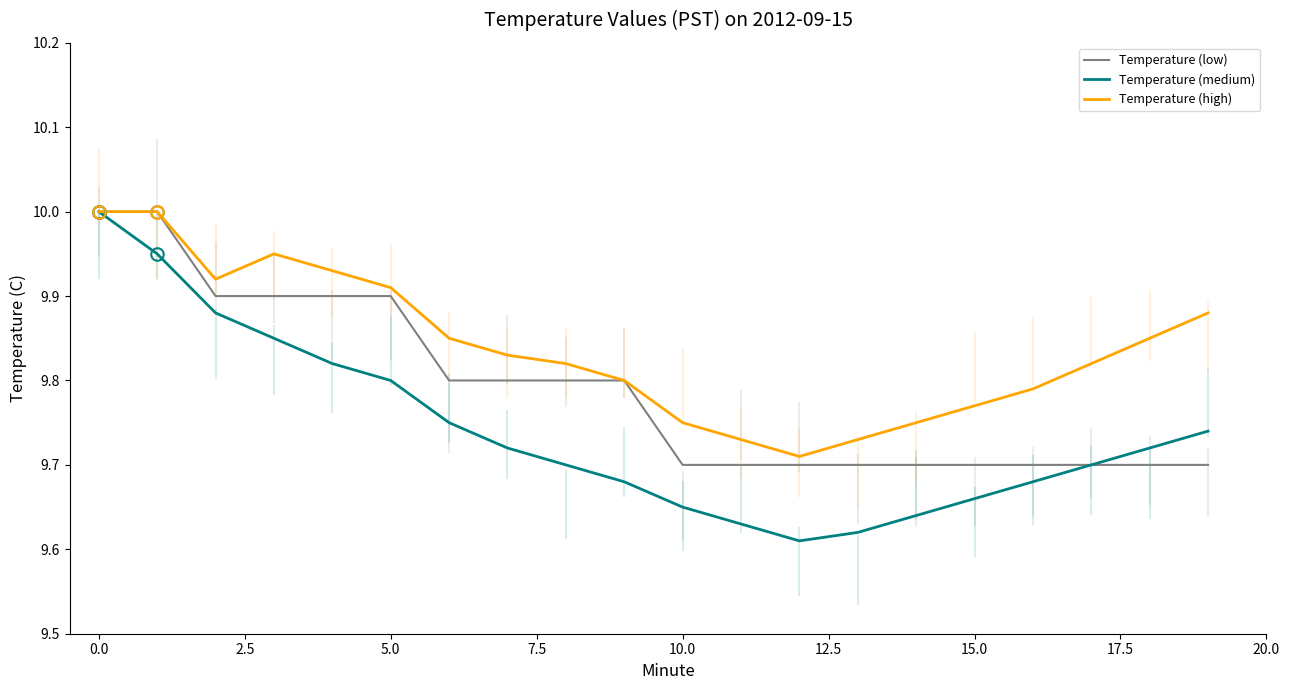

In Temperature (high), how many points are lower than both neighbors (excluding endpoints)?

2